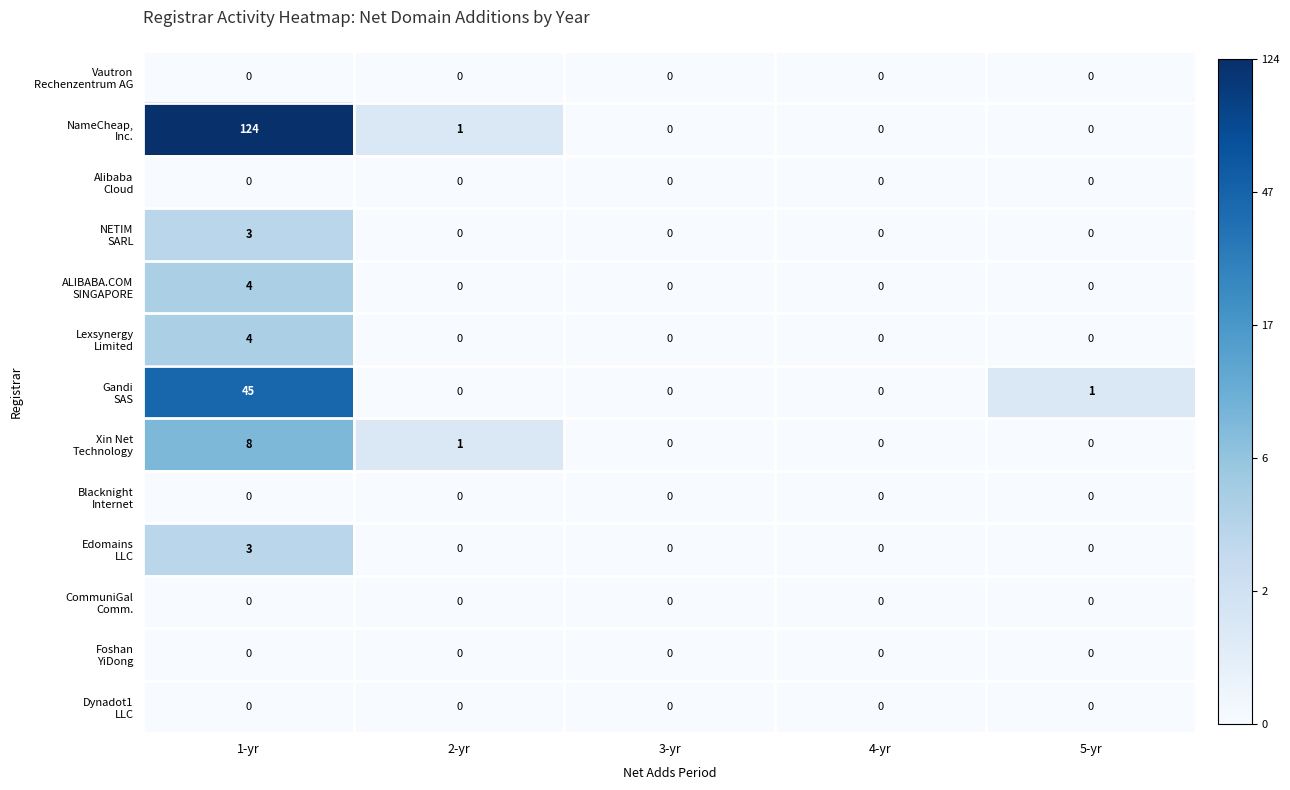

At which category is the sum across all series the highest?

1-yr